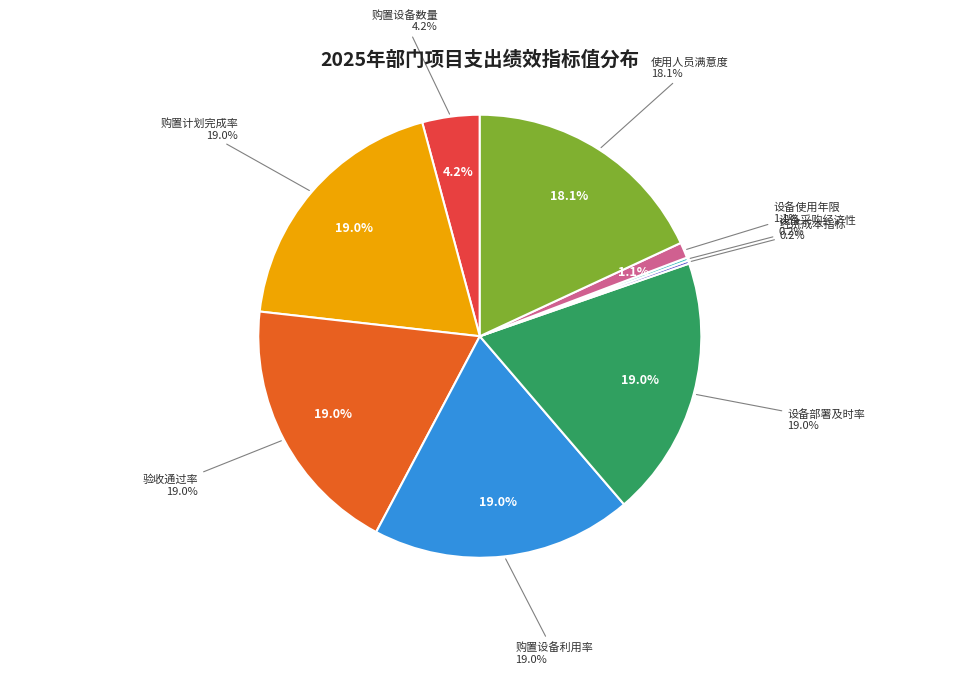

To the nearest percent, what is the average slice percentage?

11%